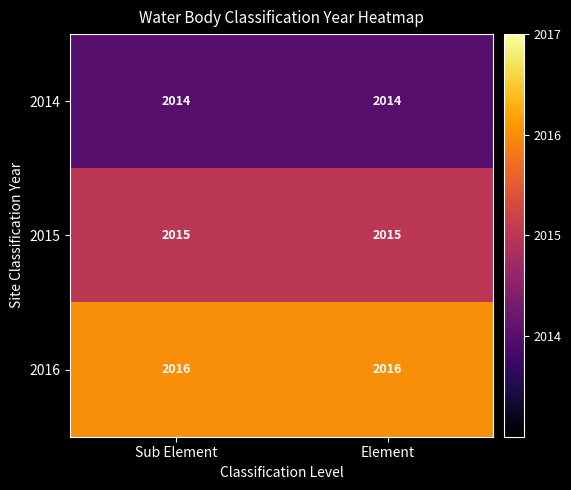

Is it true that 2014 equals 2014 at Element?

True